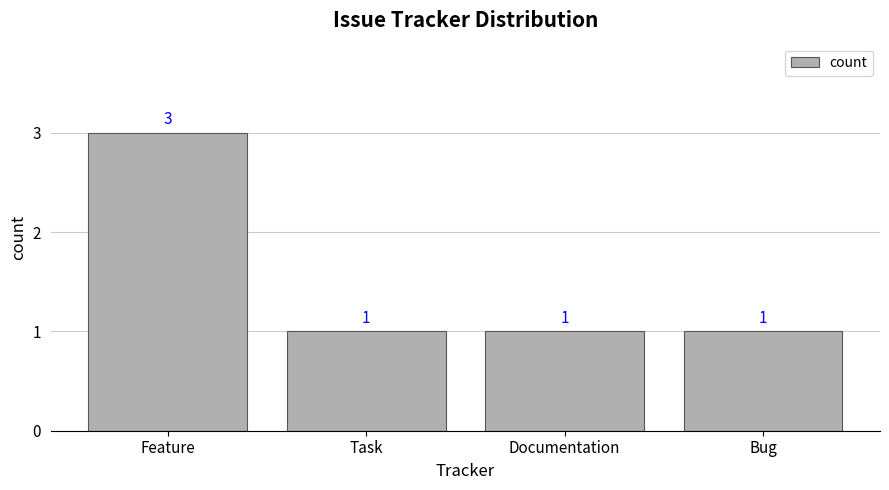

The chart shows a value of 3 at Feature. True or false?

True